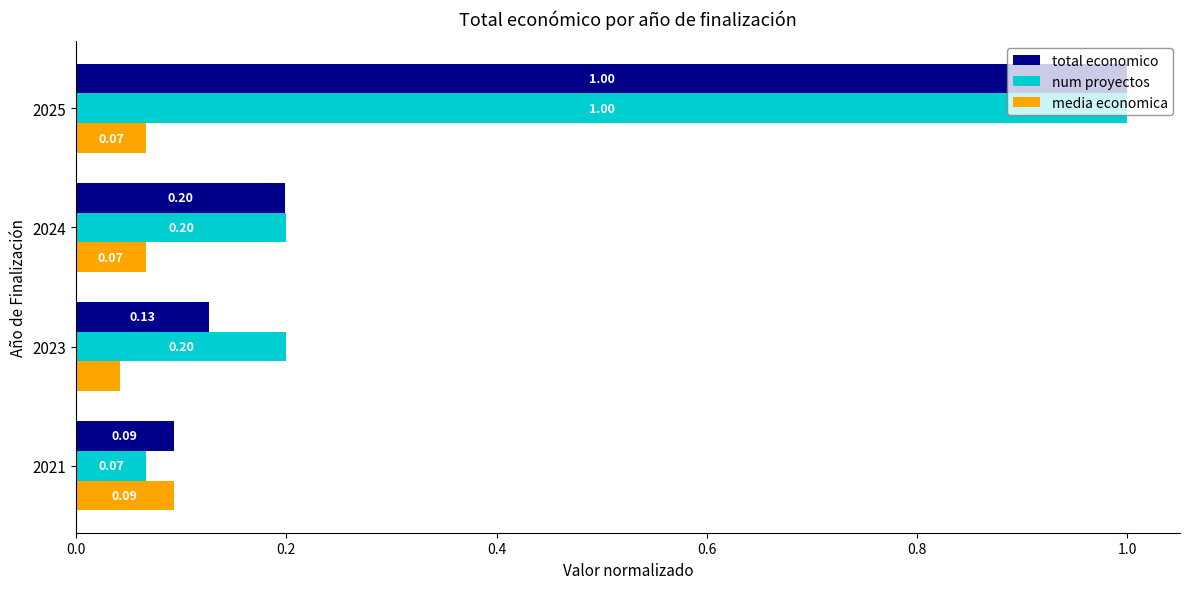

How many distinct data groups are displayed?

3